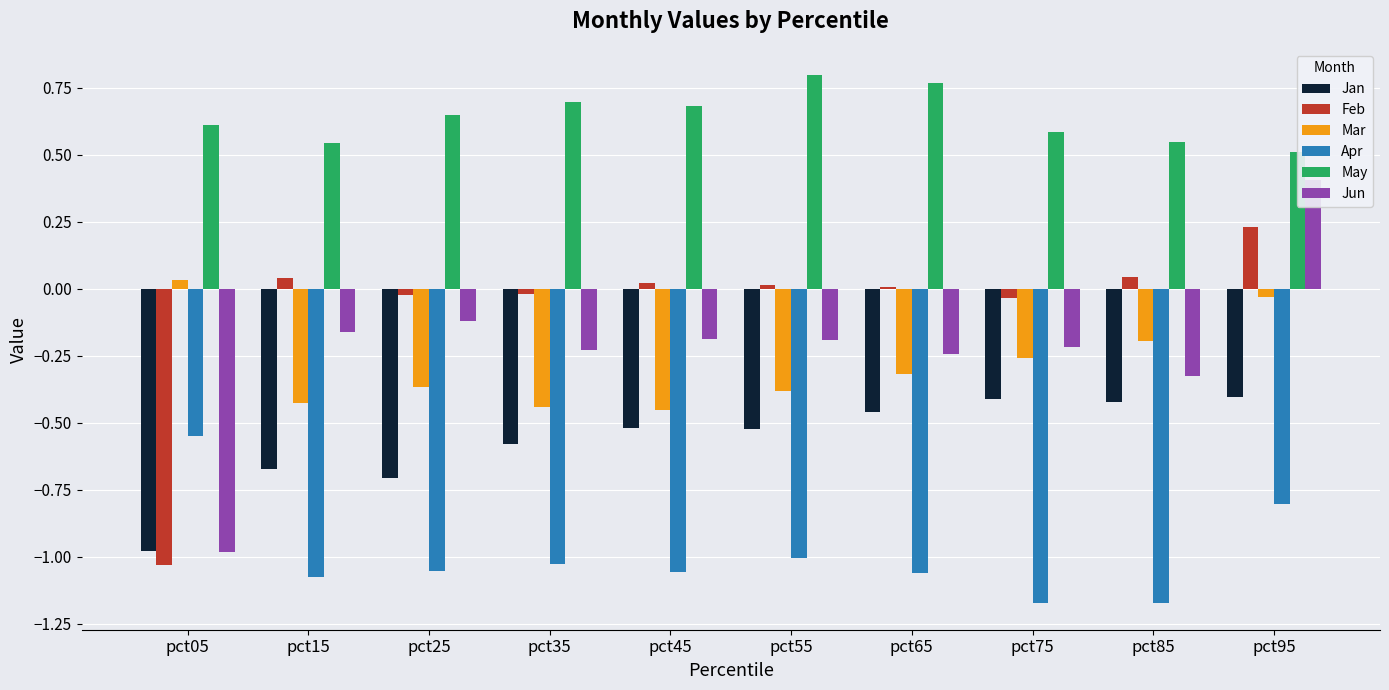

What is the average value of the Apr series?

-1.0